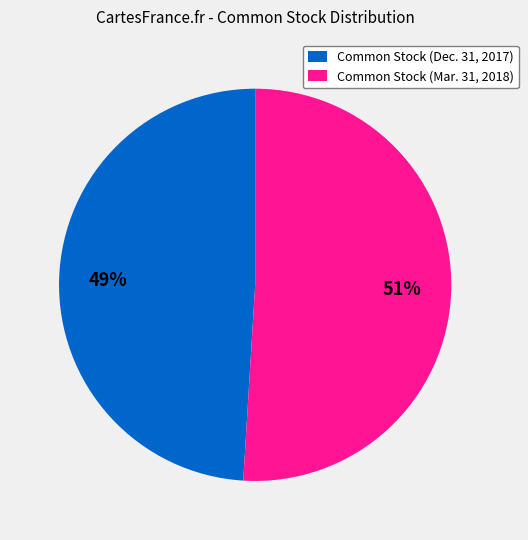

Approximately how many times larger is the value at Common Stock (Dec. 31, 2017) compared to Common Stock (Mar. 31, 2018)?

1.0